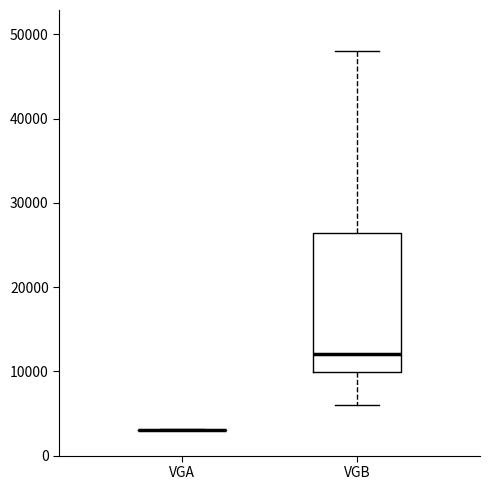

Comparing the boxes themselves (not the whiskers), which one is the tallest?

VGB